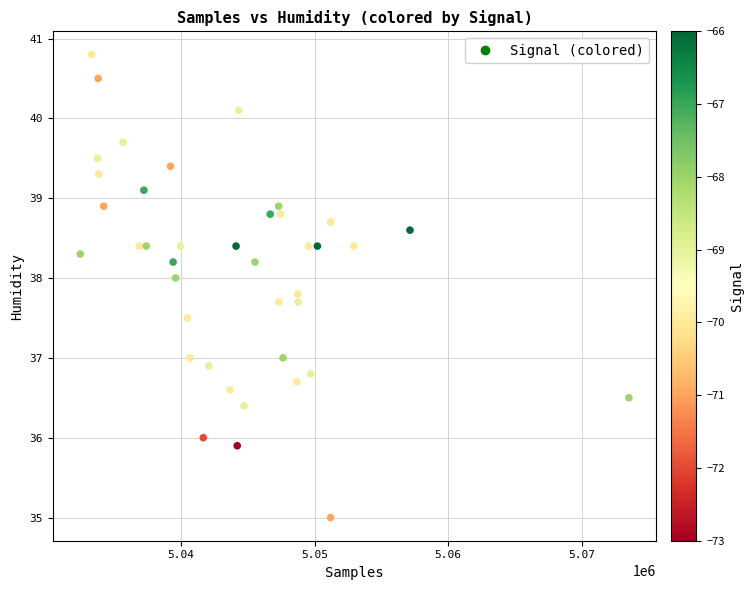

What is the range of X values (max minus min)?

41106.0